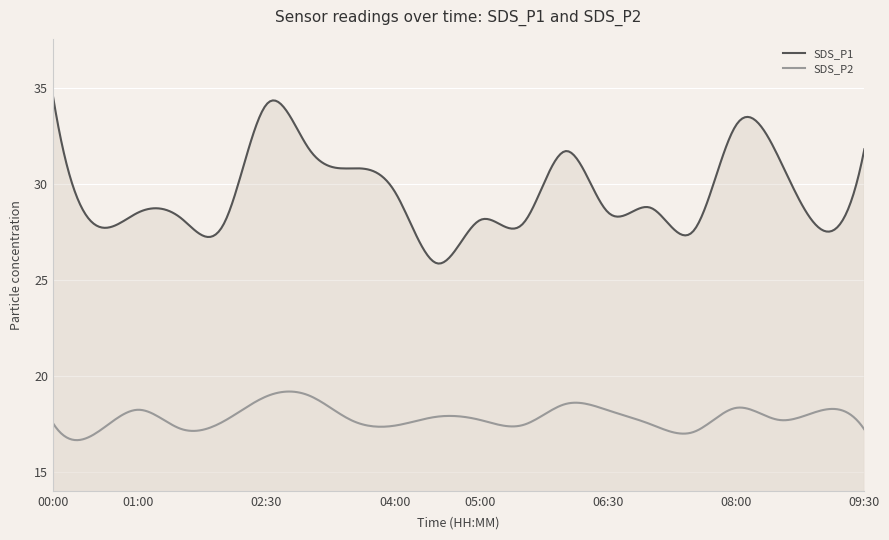

Reading right to left, transcribe all the data shown in this chart.

SDS_P1: 09:30=31.8	09:00=27.6	08:30=31.4	08:00=33.1	07:30=27.6	07:00=28.8	06:30=28.5	06:00=31.7	05:30=27.9	05:00=28.1	04:30=25.9	04:00=29.6	03:30=30.8	03:00=31.8	02:30=34.2	02:00=27.9	01:30=28.2	01:00=28.5	00:30=27.9	00:00=34.6
SDS_P2: 09:30=17.2	09:00=18.2	08:30=17.7	08:00=18.3	07:30=17.1	07:00=17.5	06:30=18.2	06:00=18.5	05:30=17.4	05:00=17.7	04:30=17.9	04:00=17.4	03:30=17.7	03:00=19.0	02:30=18.9	02:00=17.6	01:30=17.2	01:00=18.2	00:30=17.0	00:00=17.5